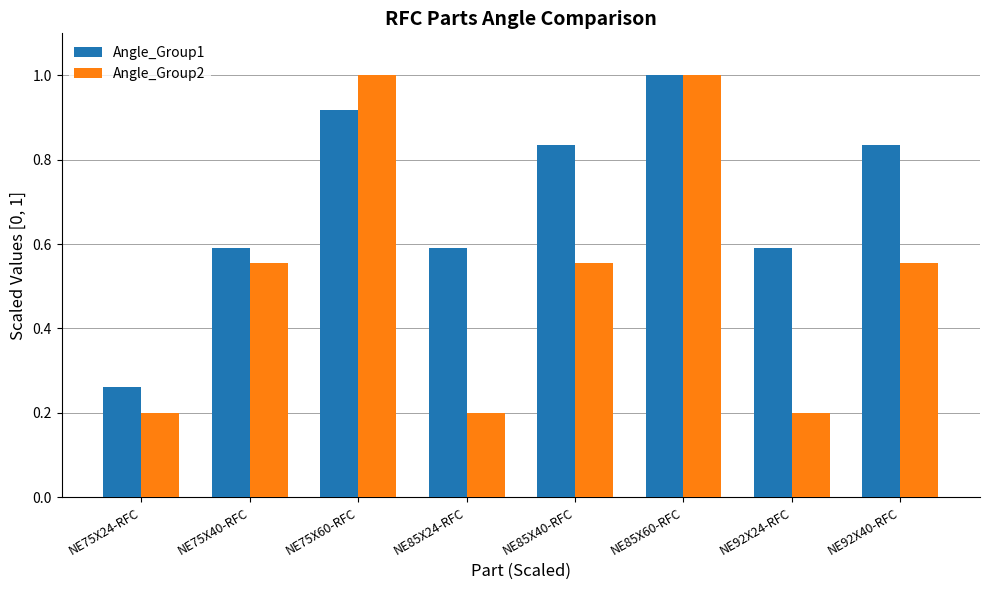

What is the value of the Angle_Group1 bar at the 6th from the left?

1.0